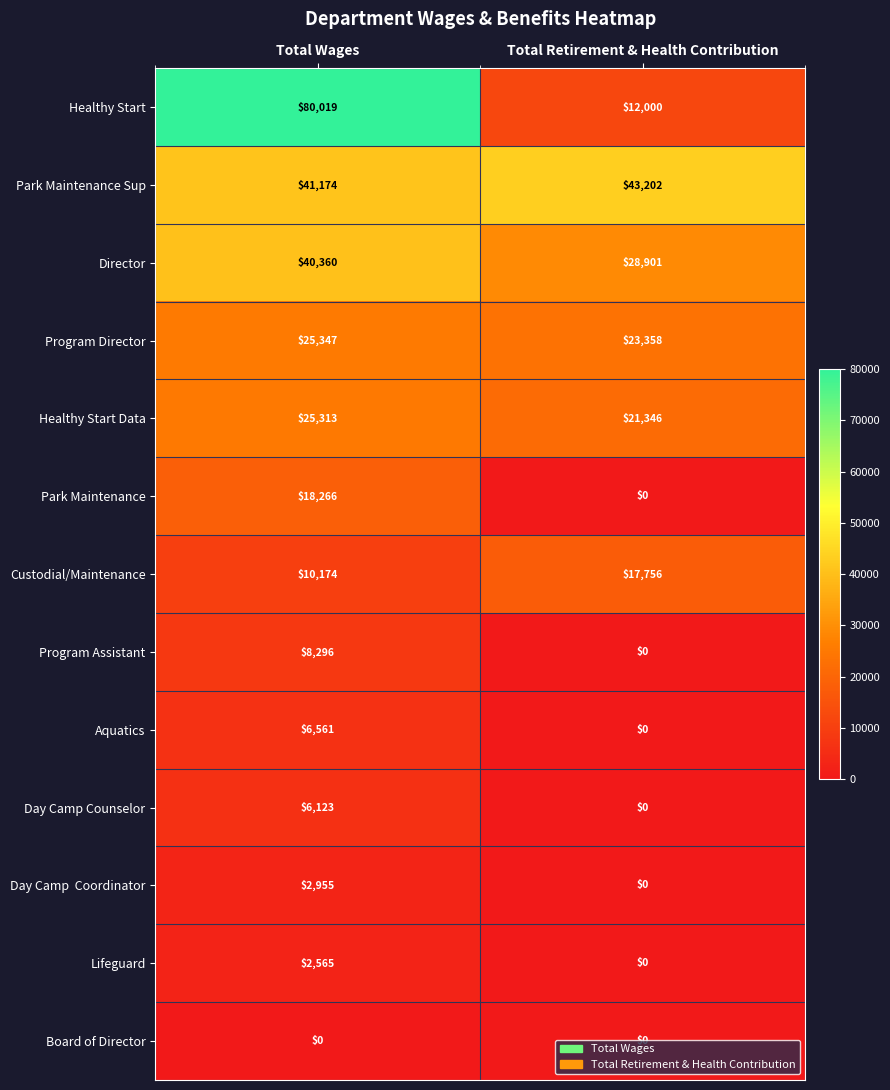

What is the lowest value of the Healthy Start Data series?

21346